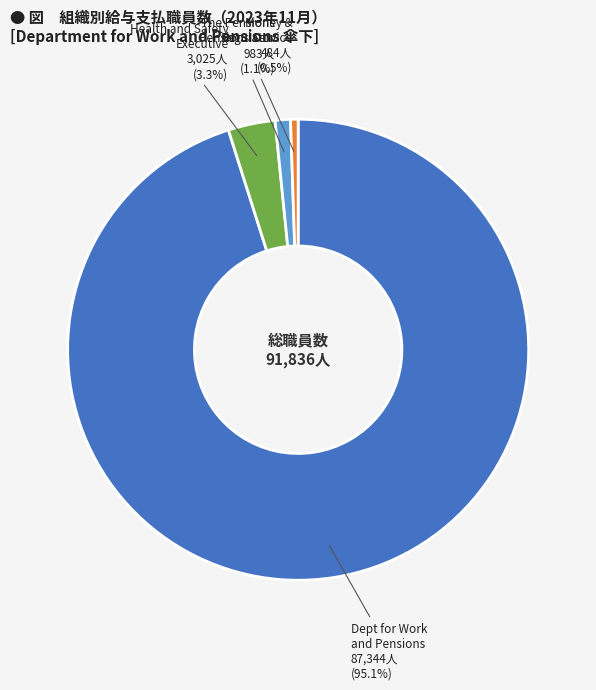

Is there any slice that represents more than half of the pie?

Yes